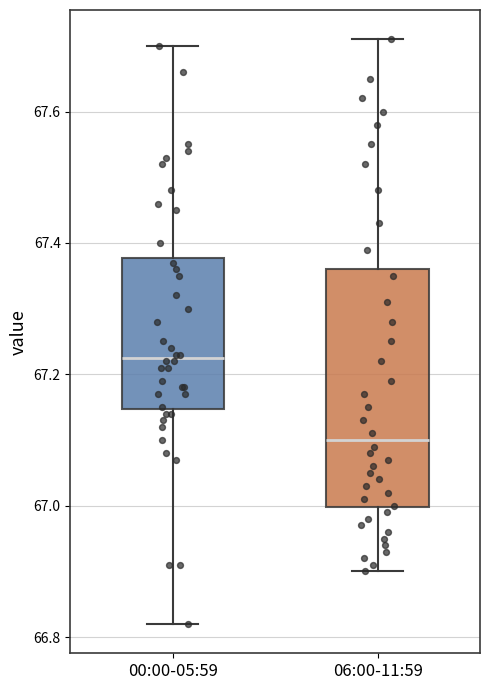

Where is the upper edge of the box for 06:00-11:59 on the y-axis? The values are not printed on the chart, so give them approximately, as read against the axis.

67.36